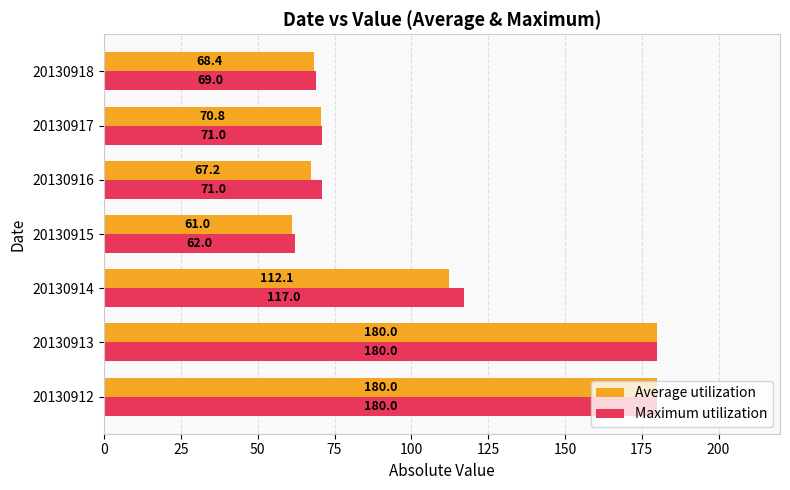

Is the value of Average utilization at 20130918 greater than the value of Maximum utilization at 20130918?

No